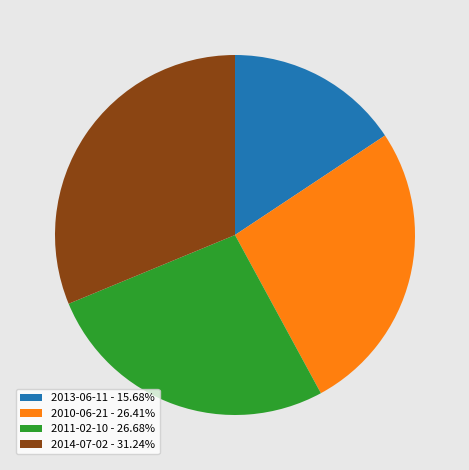

True or false: 2013-06-11 accounts for 16% of the total.

True